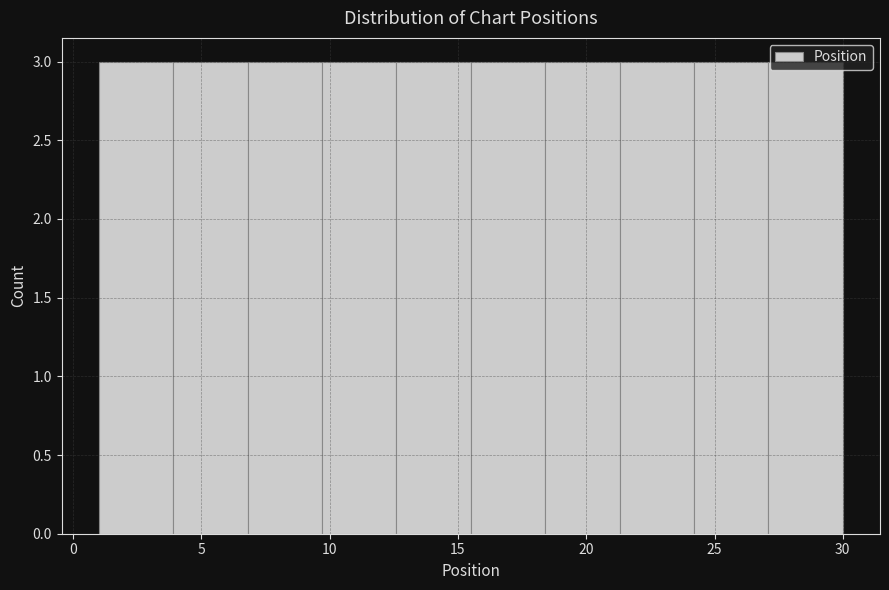

Reading left to right, transcribe this chart: for each bar, give the range it covers on the x-axis and its height. Neither the bar edges nor the heights are printed on the chart, so give them approximately, as read against the axes.

1.0 to 3.9: 3
3.9 to 6.8: 3
6.8 to 9.7: 3
9.7 to 12.6: 3
12.6 to 15.5: 3
15.5 to 18.4: 3
18.4 to 21.3: 3
21.3 to 24.2: 3
24.2 to 27.1: 3
27.1 to 30.0: 3